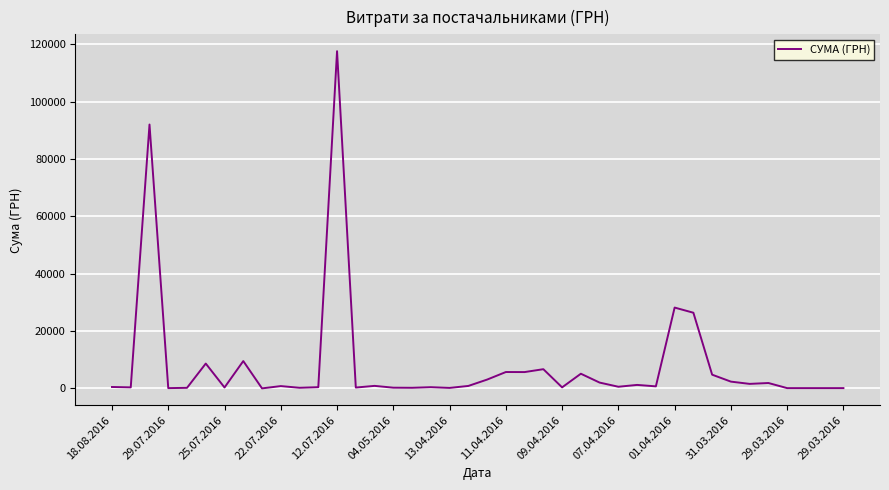

What is the difference between the maximum and minimum values?

117557.6